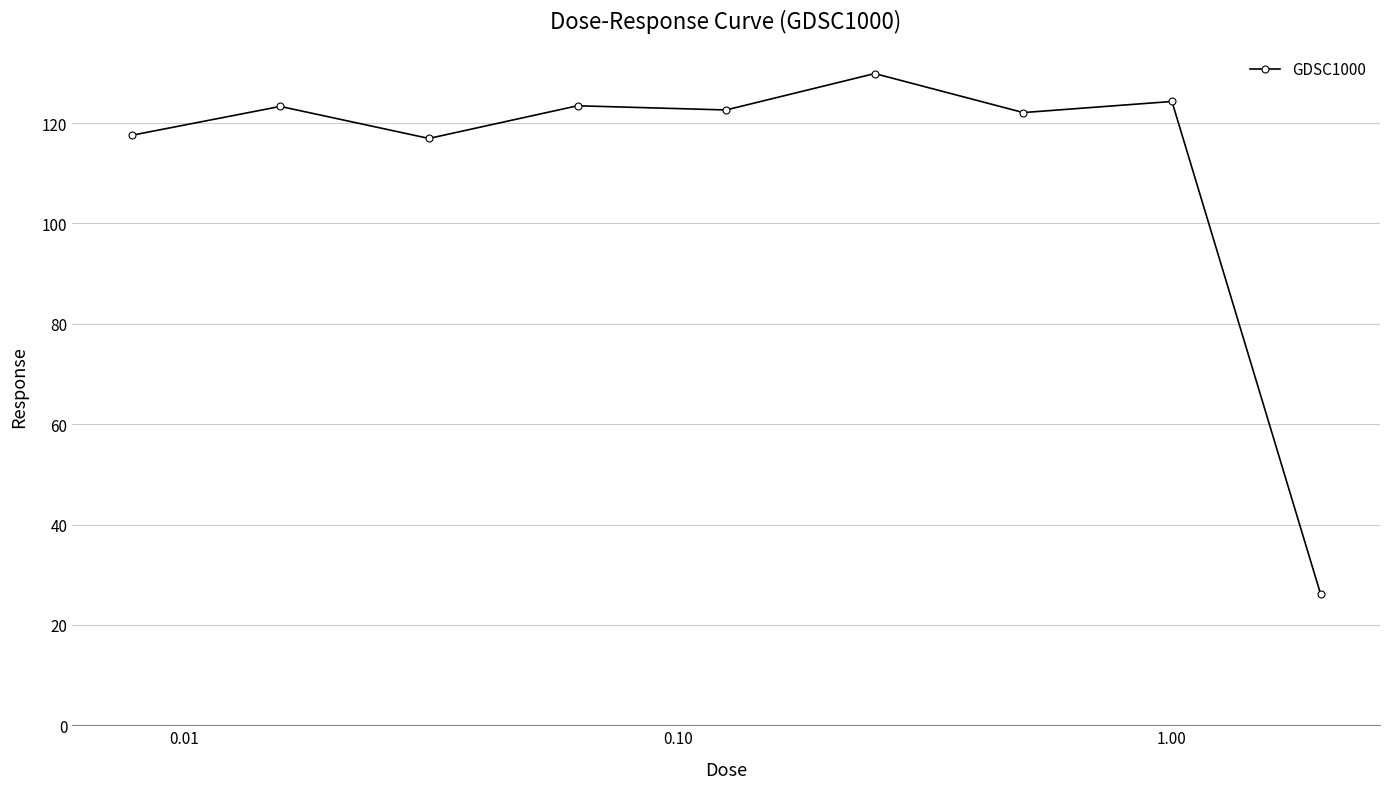

What is the greatest value displayed?

129.9